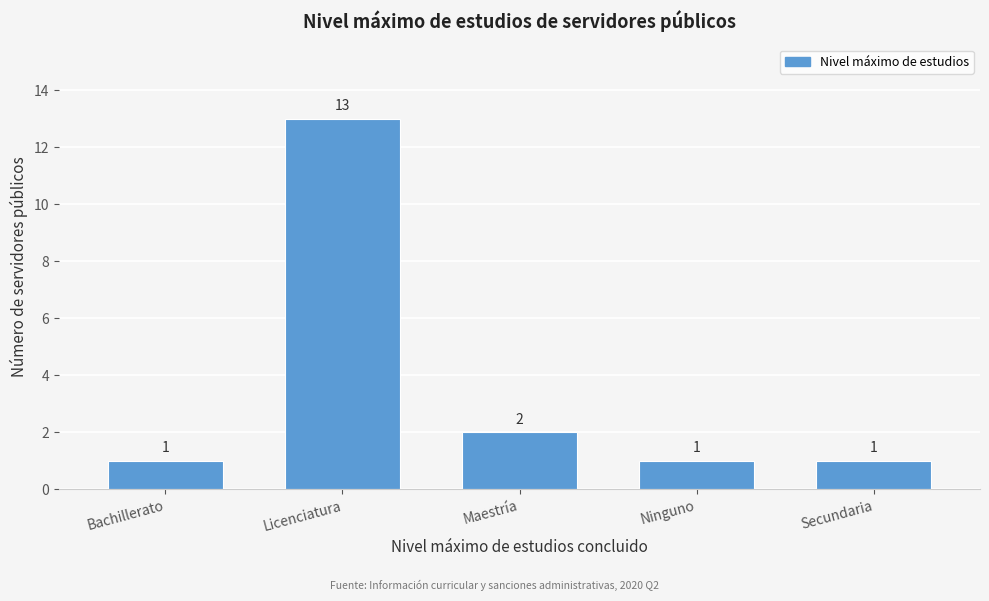

Reading left to right, what are all the values shown in this chart?

Bachillerato=1	Licenciatura=13	Maestría=2	Ninguno=1	Secundaria=1